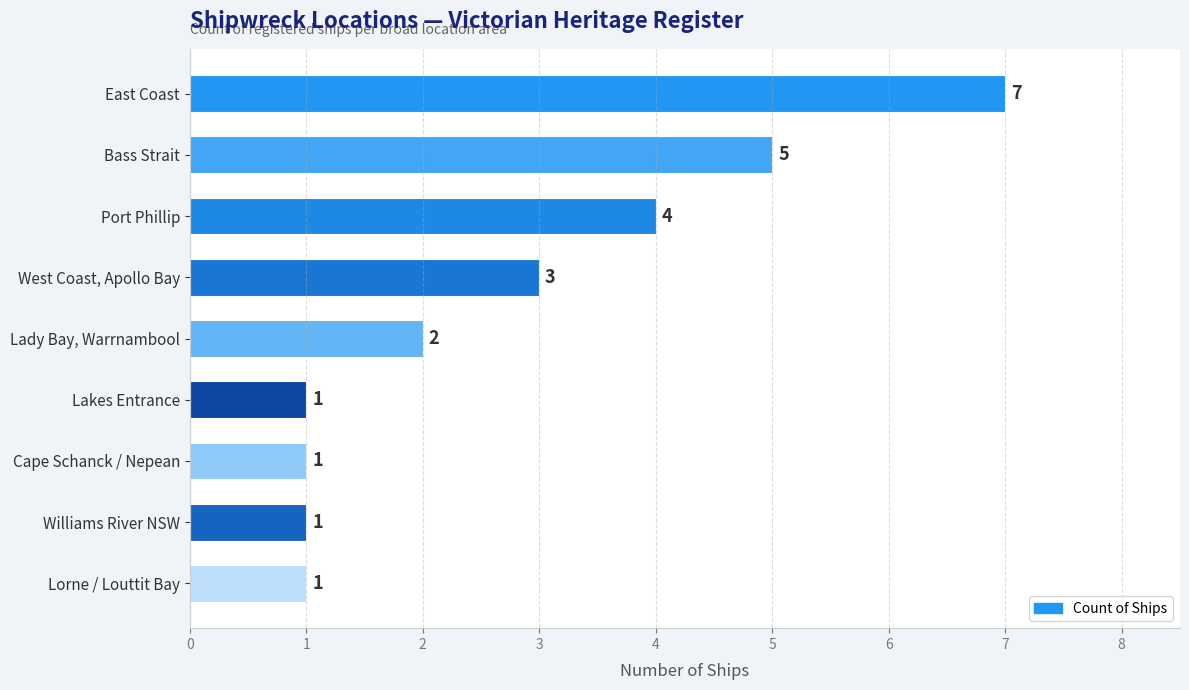

Count the values in the range 1 to 4.

7